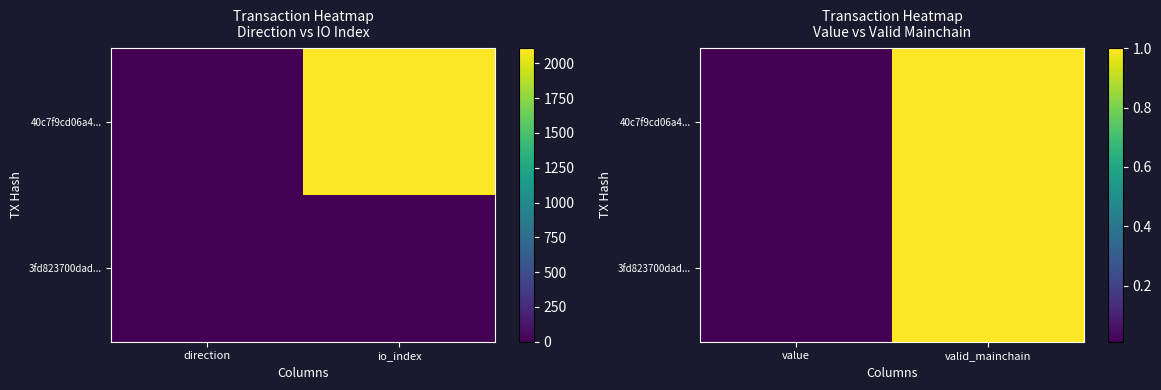

Which series changed the most between value and valid_mainchain?

40c7f9cd06a4...